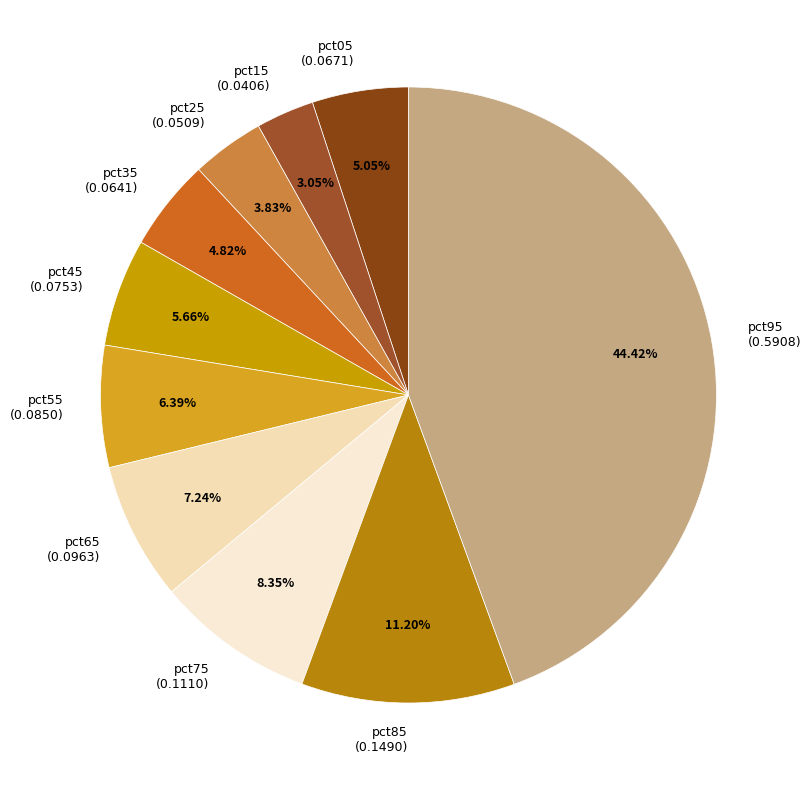

Is there any slice that represents more than half of the pie?

No